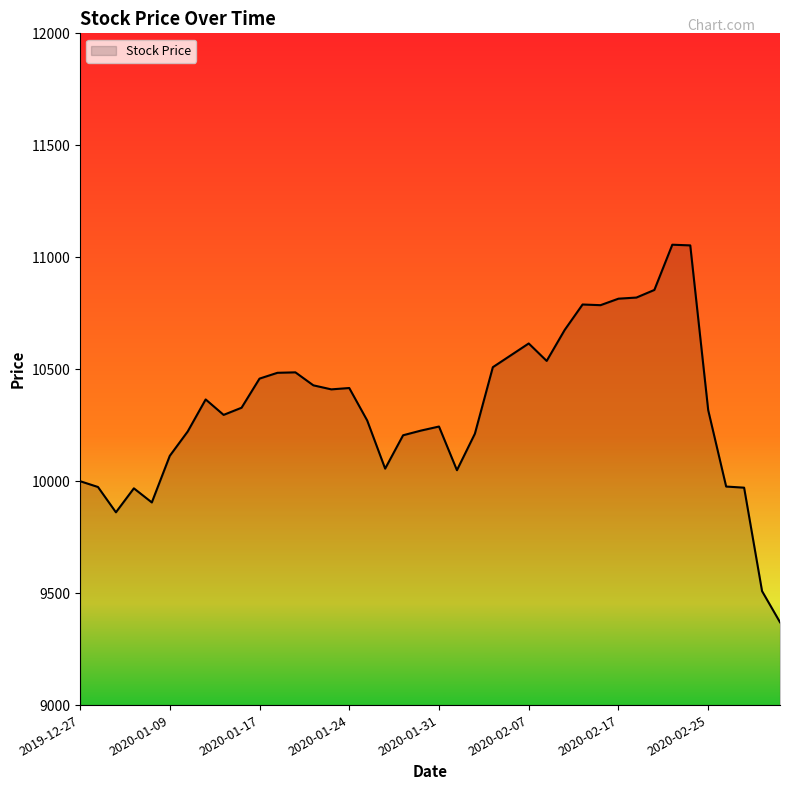

What is the difference between the maximum and minimum values?

1686